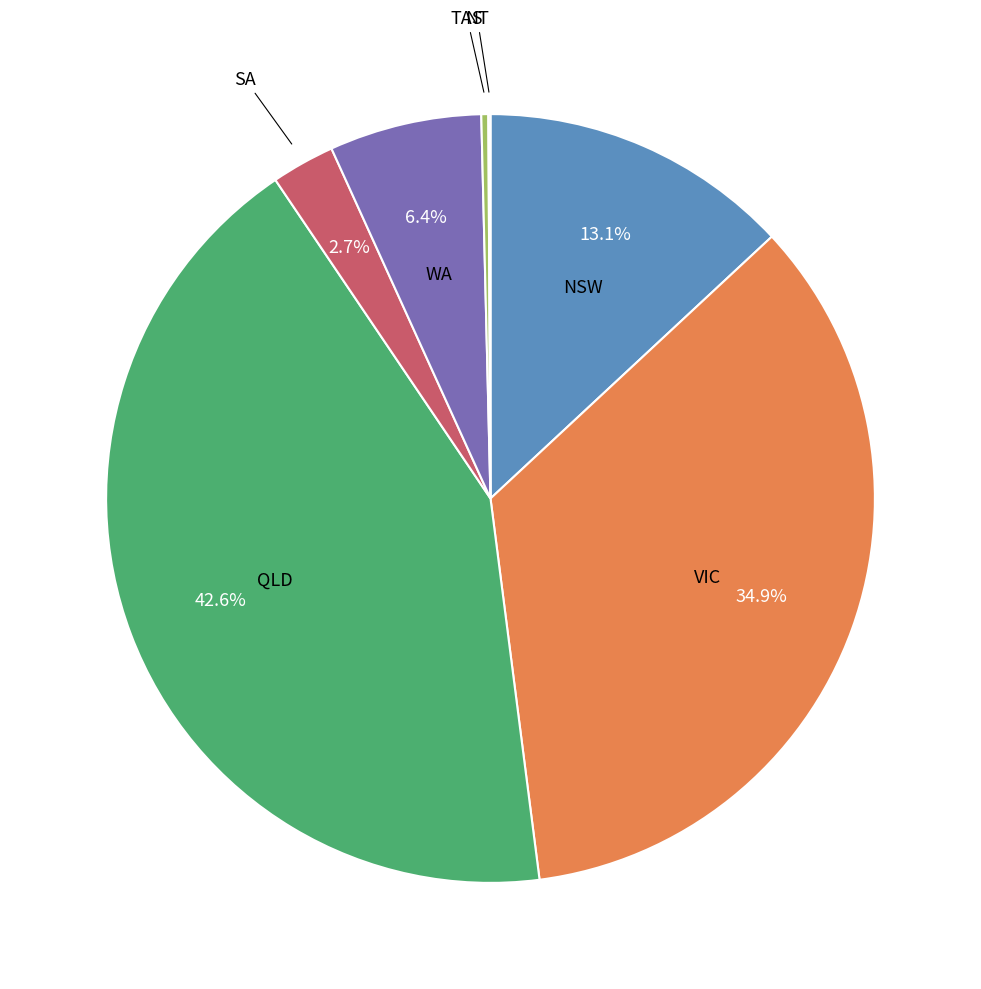

Is there a majority slice in this chart?

No